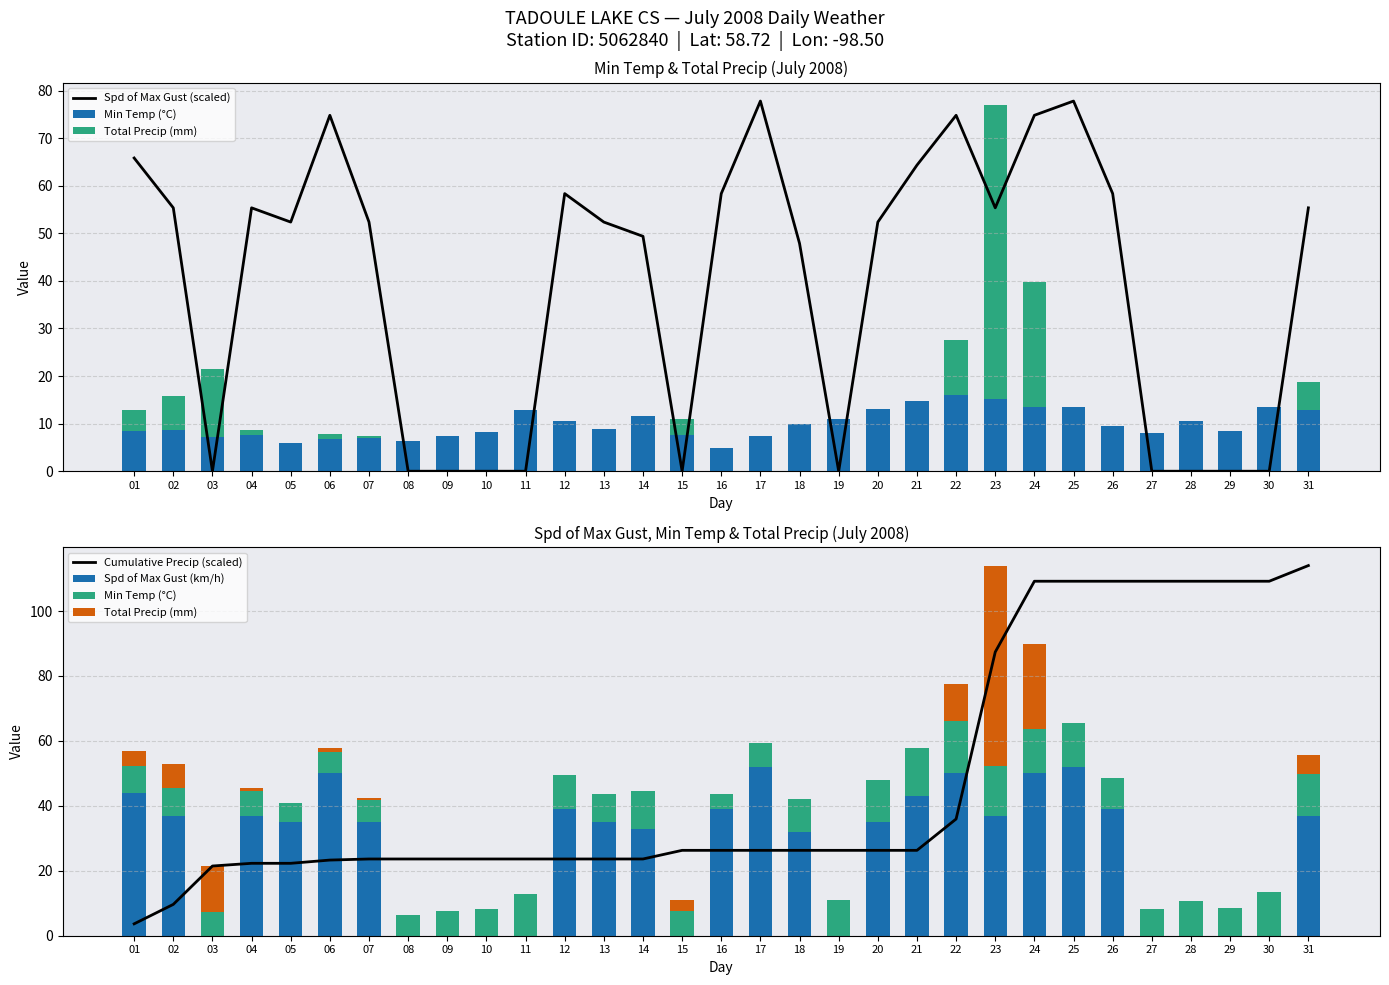

Reading left to right, list all the values displayed in this chart.

Spd of Max Gust (scaled): 65.8	55.4	0.0	55.4	52.4	74.8	52.4	0.0	0.0	0.0	0.0	58.3	52.4	49.4	0.0	58.3	77.8	47.9	0.0	52.4	64.3	74.8	55.4	74.8	77.8	58.3	0.0	0.0	0.0	0.0	55.4
Min Temp (°C): 8.4	8.6	7.2	7.6	5.9	6.7	6.9	6.4	7.5	8.3	12.8	10.5	8.8	11.6	7.7	4.8	7.4	10.0	10.9	13.0	14.8	16.0	15.2	13.6	13.5	9.6	8.1	10.6	8.5	13.6	12.9
Total Precip (mm): 4.4	7.2	14.2	1.0	0.0	1.2	0.4	0.0	0.0	0.0	0.0	0.0	0.0	0.0	3.2	0.0	0.0	0.0	0.0	0.0	0.0	11.6	61.8	26.2	0.0	0.0	0.0	0.0	0.0	0.0	5.8
Cumulative Precip (scaled): 3.7	9.7	21.5	22.3	22.3	23.3	23.6	23.6	23.6	23.6	23.6	23.6	23.6	23.6	26.3	26.3	26.3	26.3	26.3	26.3	26.3	35.9	87.4	109.2	109.2	109.2	109.2	109.2	109.2	109.2	114.0
Spd of Max Gust (km/h): 44.0	37.0	0.0	37.0	35.0	50.0	35.0	0.0	0.0	0.0	0.0	39.0	35.0	33.0	0.0	39.0	52.0	32.0	0.0	35.0	43.0	50.0	37.0	50.0	52.0	39.0	0.0	0.0	0.0	0.0	37.0